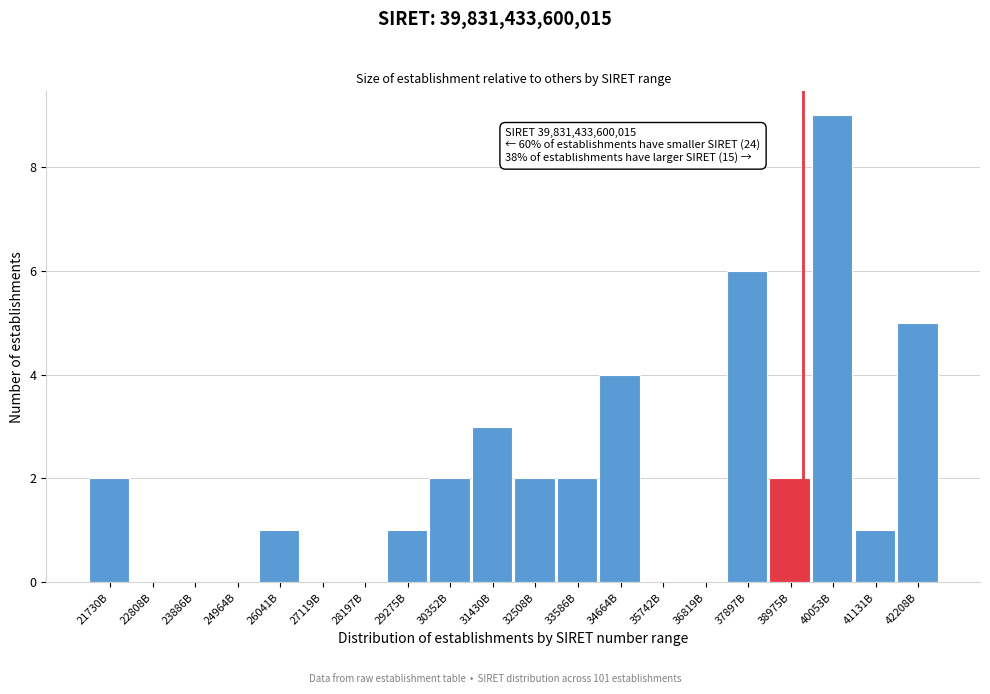

Reading left to right, what are all the values shown in this chart?

21730B=2	22808B=0	23886B=0	24964B=0	26041B=1	27119B=0	28197B=0	29275B=1	30352B=2	31430B=3	32508B=2	33586B=2	34664B=4	35742B=0	36819B=0	37897B=6	38975B=2	40053B=9	41131B=1	42208B=5